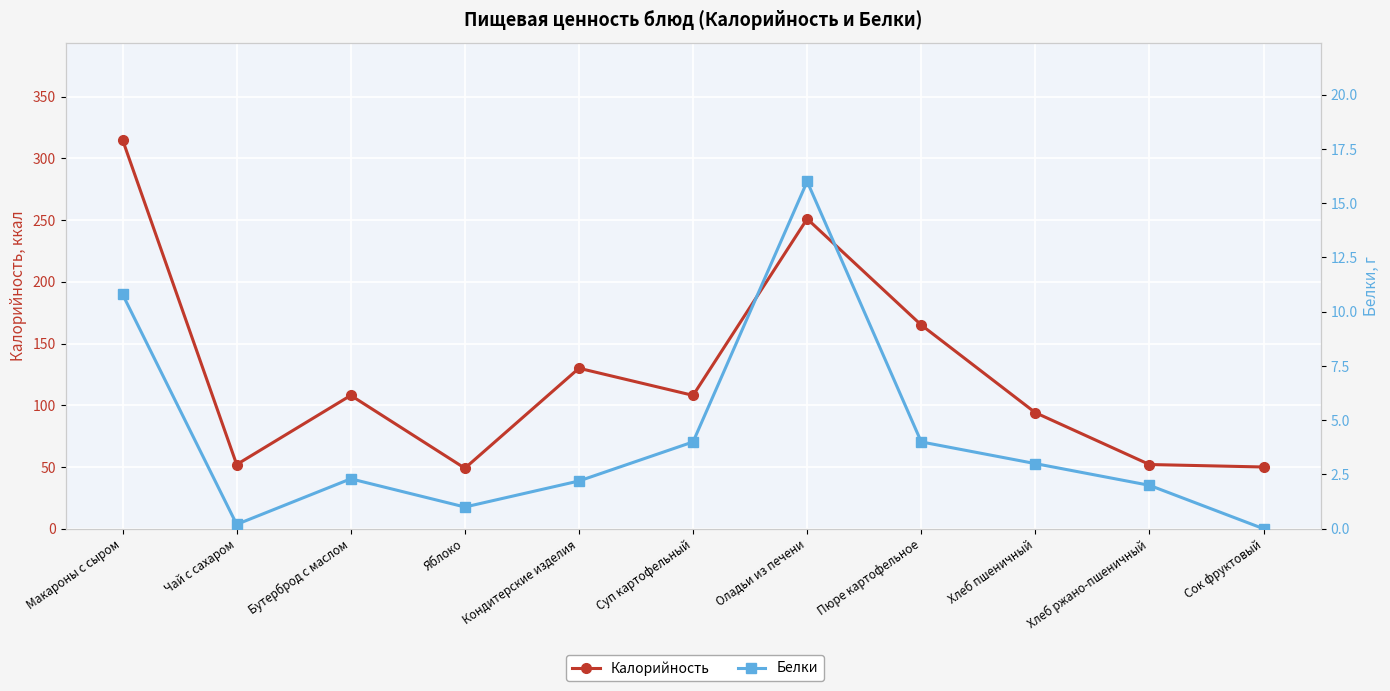

What is the label of the 6th point from the right?

Суп картофельный